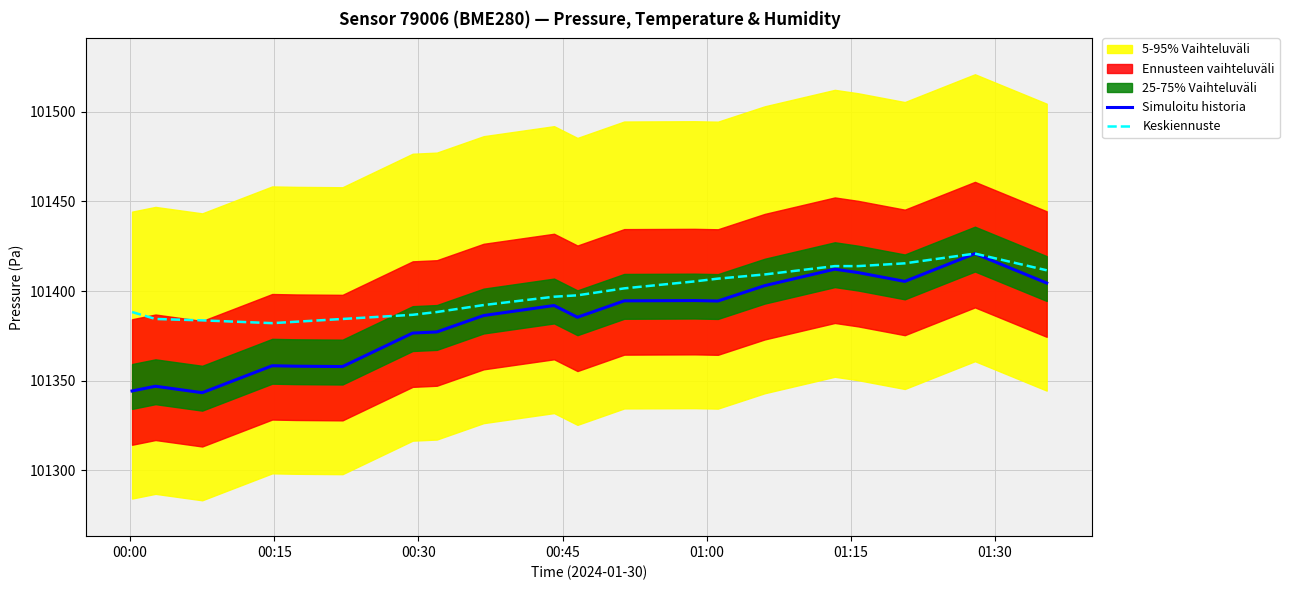

What is the smallest value displayed?

101343.3